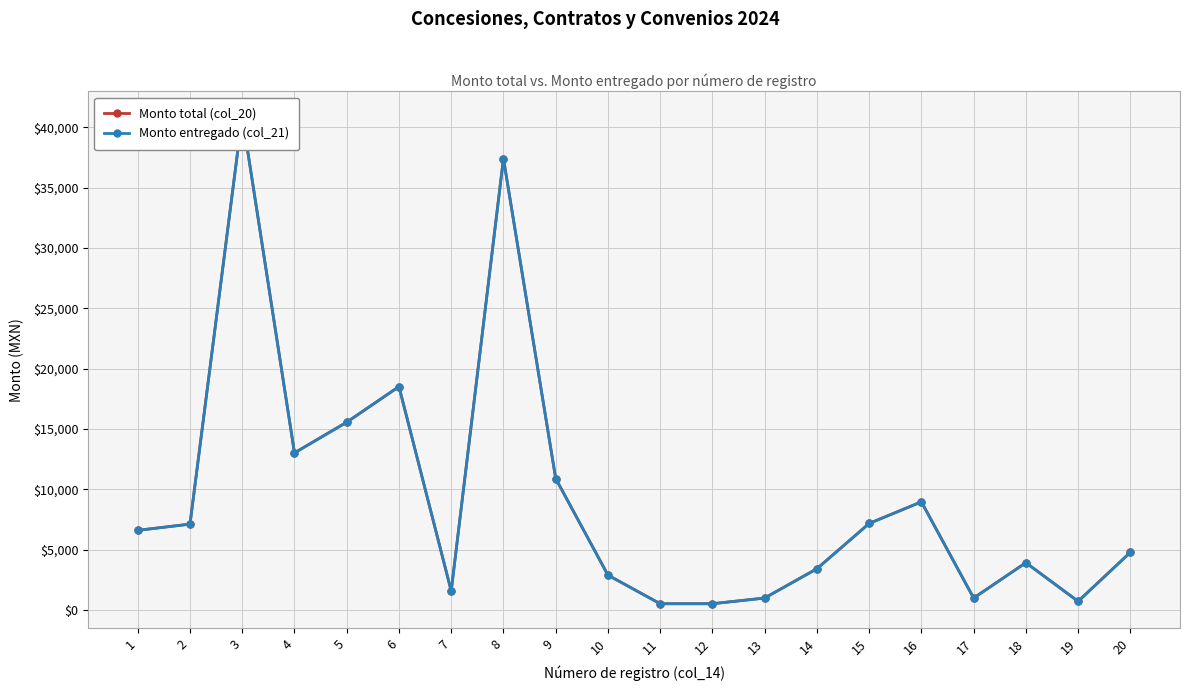

At which label does Monto entregado (col_21) first exceed 6600?

1